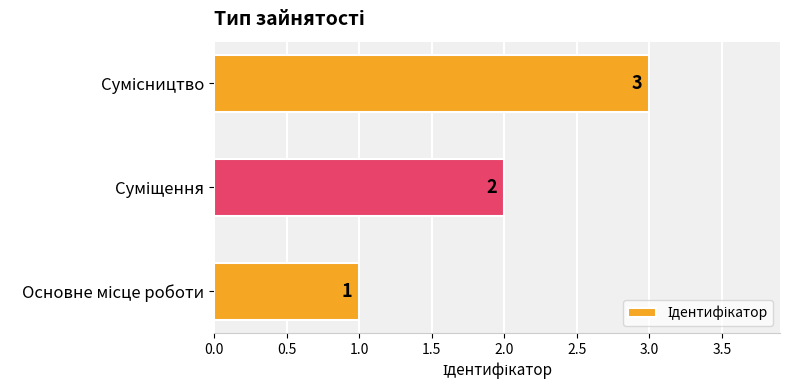

How many values are between 1 and 3?

3